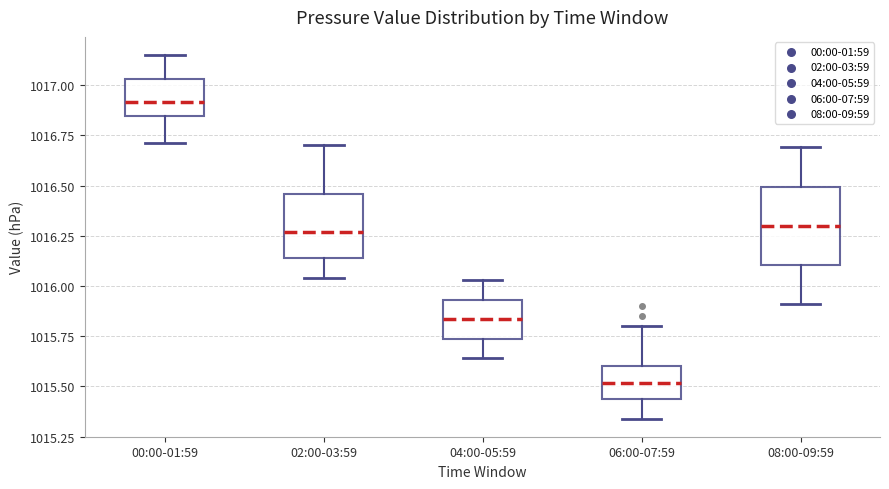

Reading left to right, transcribe this box plot: for each box, give where its median line is, the range the box spans, and where its two whiskers end, as read against the y-axis. The values are not printed on the chart, so give them approximately, as read against the axis.

00:00-01:59: median 1016.90, box 1016.85 to 1017.05, whiskers 1016.70 to 1017.15
02:00-03:59: median 1016.25, box 1016.15 to 1016.45, whiskers 1016.05 to 1016.70
04:00-05:59: median 1015.85, box 1015.75 to 1015.95, whiskers 1015.65 to 1016.05
06:00-07:59: median 1015.50, box 1015.45 to 1015.60, whiskers 1015.35 to 1015.80
08:00-09:59: median 1016.30, box 1016.10 to 1016.50, whiskers 1015.90 to 1016.70